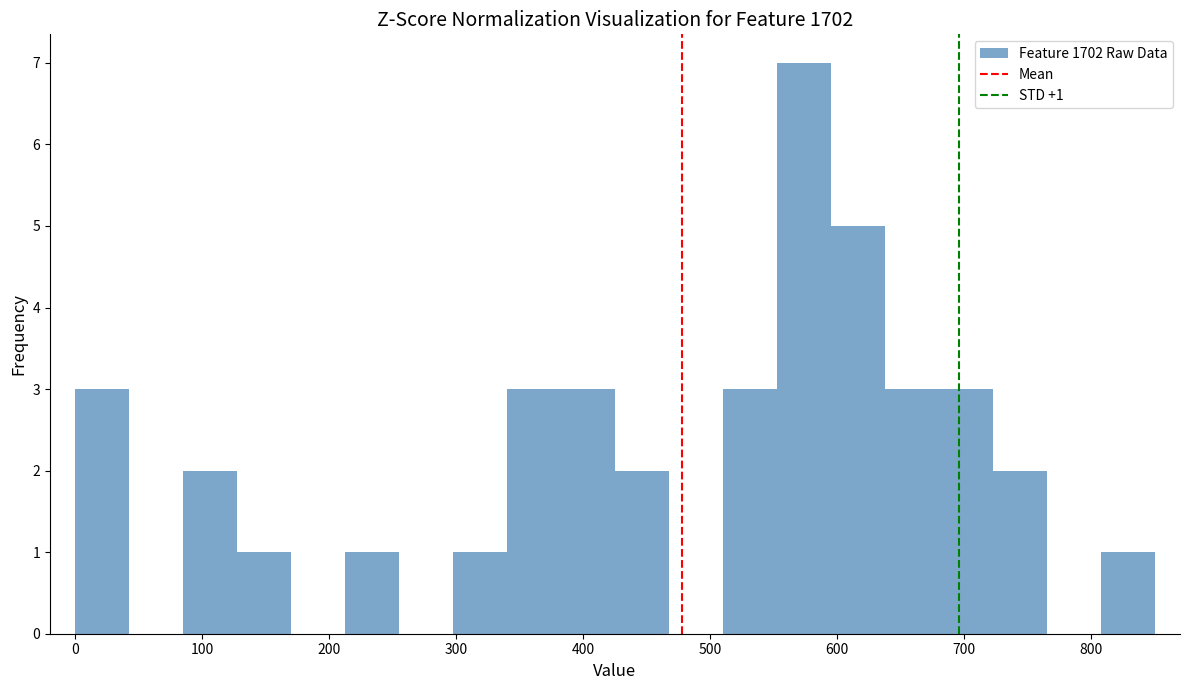

Over which range of the x-axis is the bar tallest?

550 to 600